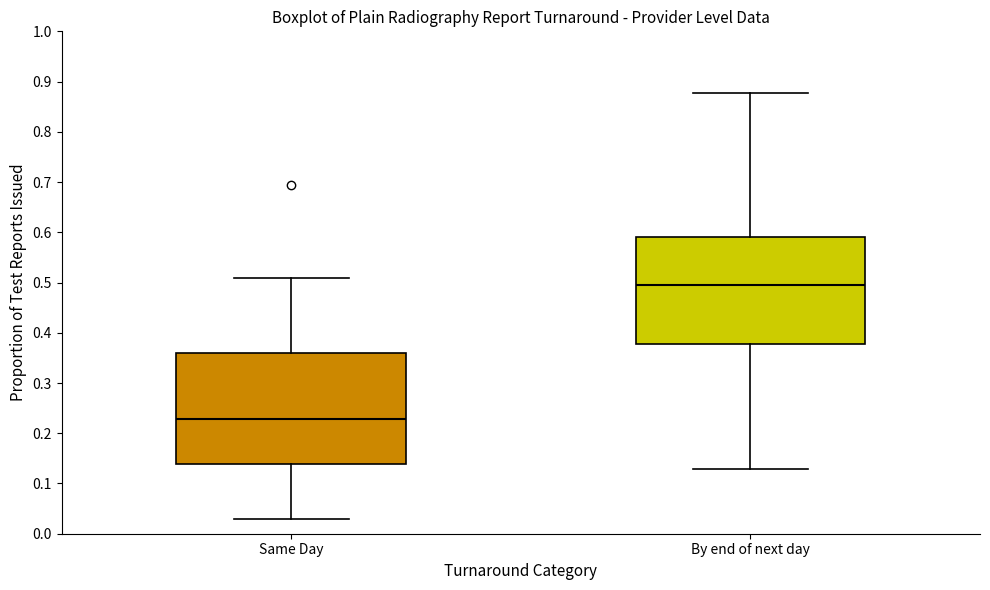

Reading left to right, read every box against the y-axis: the position of its median line, the range the box covers, and the ends of its whiskers. The values are not printed on the chart, so give them approximately, as read against the axis.

Same Day: median 0.23, box 0.14 to 0.36, whiskers 0.03 to 0.51
By end of next day: median 0.49, box 0.38 to 0.59, whiskers 0.13 to 0.88